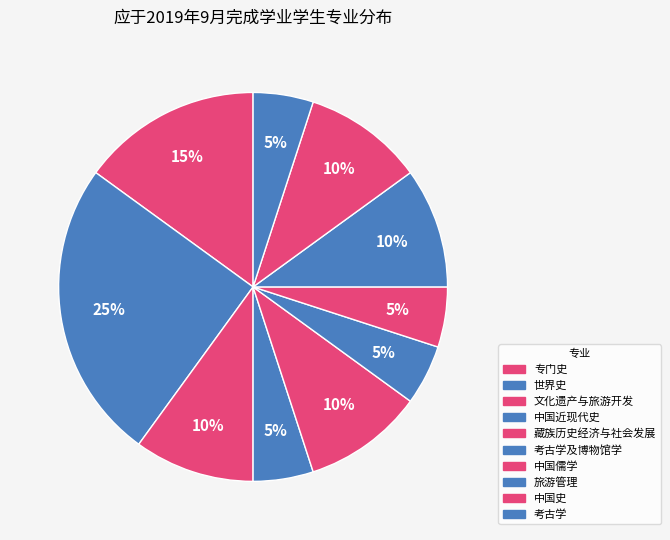

Count the number of slices in the pie.

10